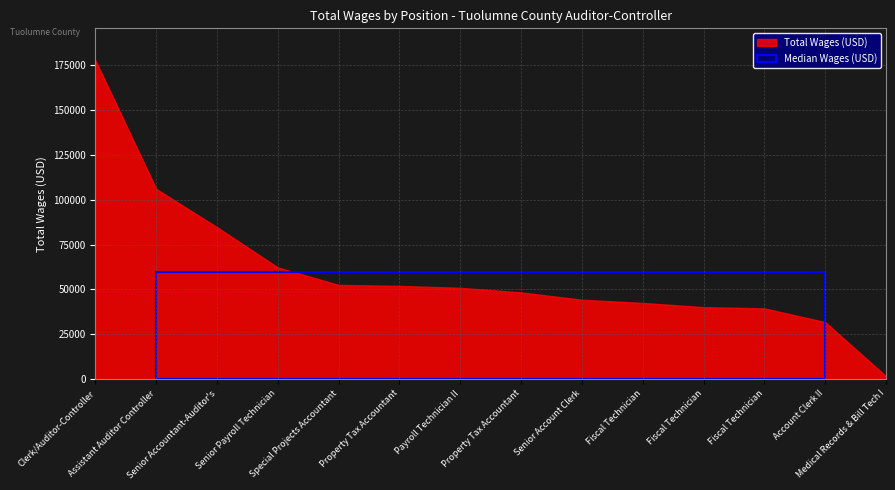

How many categories are shown in the chart?

14